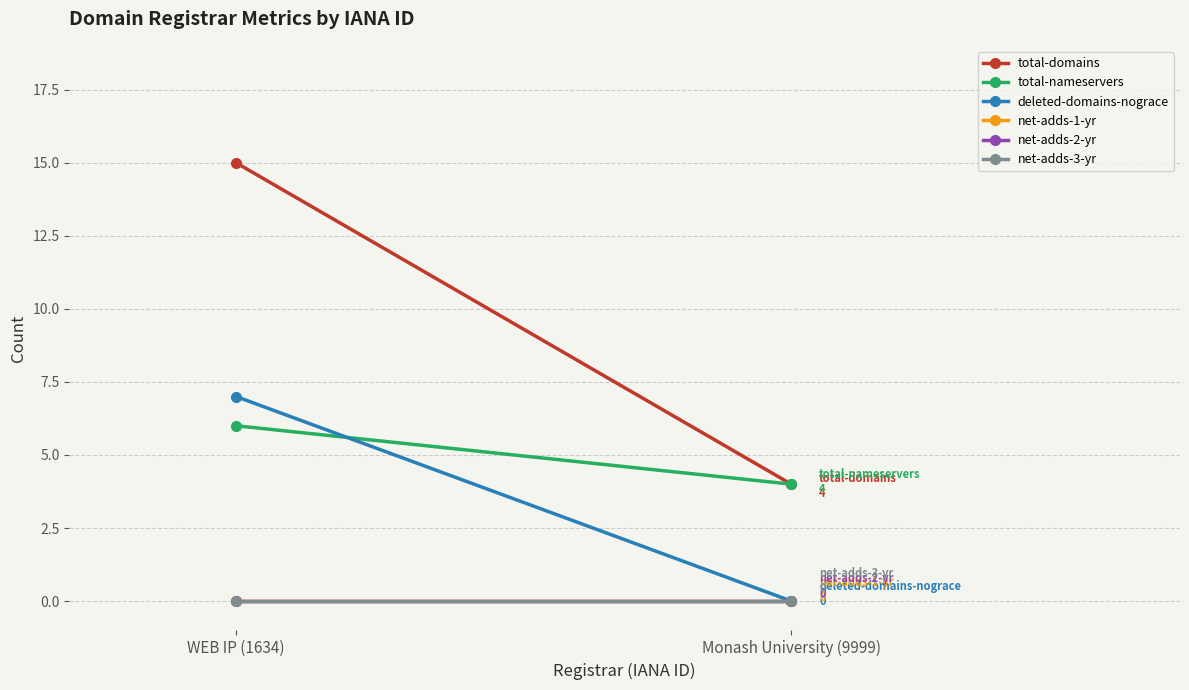

Reading left to right, transcribe all the data shown in this chart.

total-domains: 15	4
total-nameservers: 6	4
deleted-domains-nograce: 7	0
net-adds-1-yr: 0	0
net-adds-2-yr: 0	0
net-adds-3-yr: 0	0